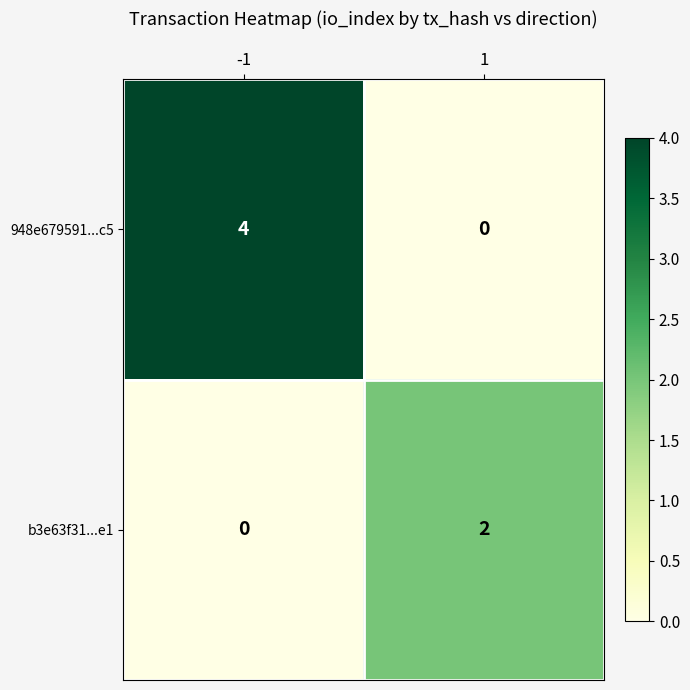

Rank the series by their maximum value, from highest to lowest.

948e679591...c5, b3e63f31...e1